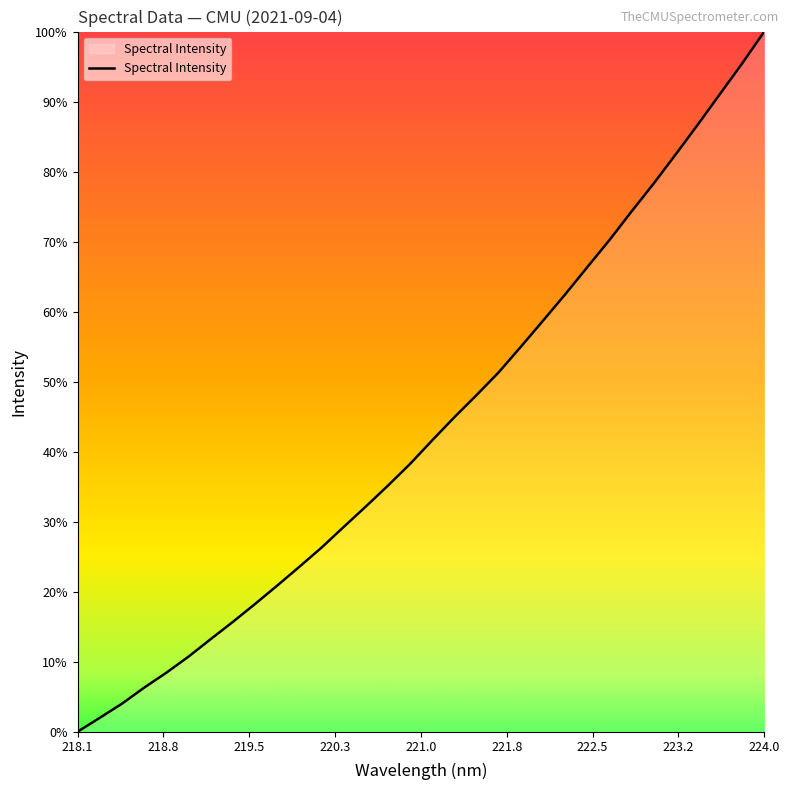

Is this an area chart (filled region under the line)?

Yes